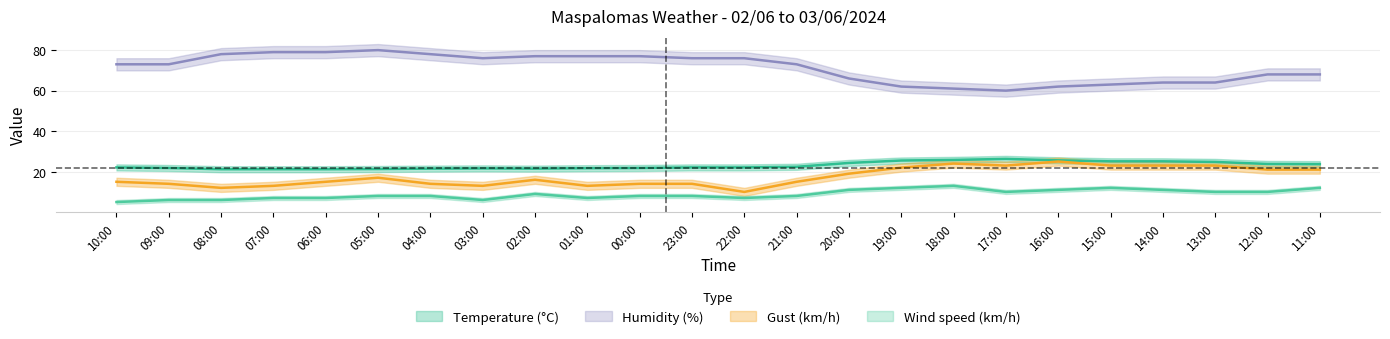

True or false: Temperature (C) and Gust (km/h) intersect in this chart.

False